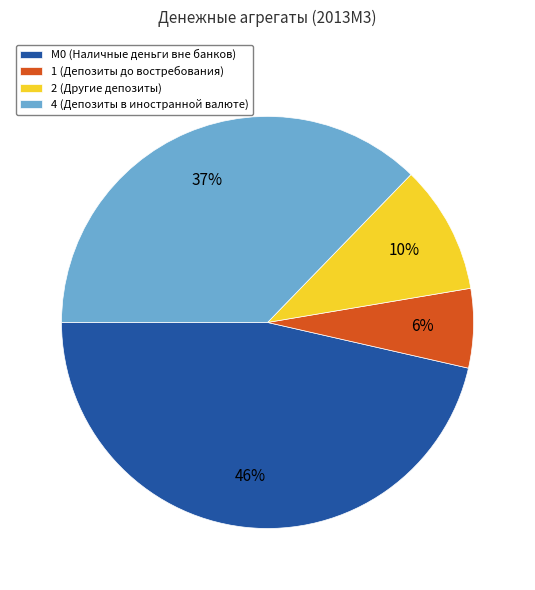

To the nearest percent, what is the difference between the largest and smallest slice percentages?

40%